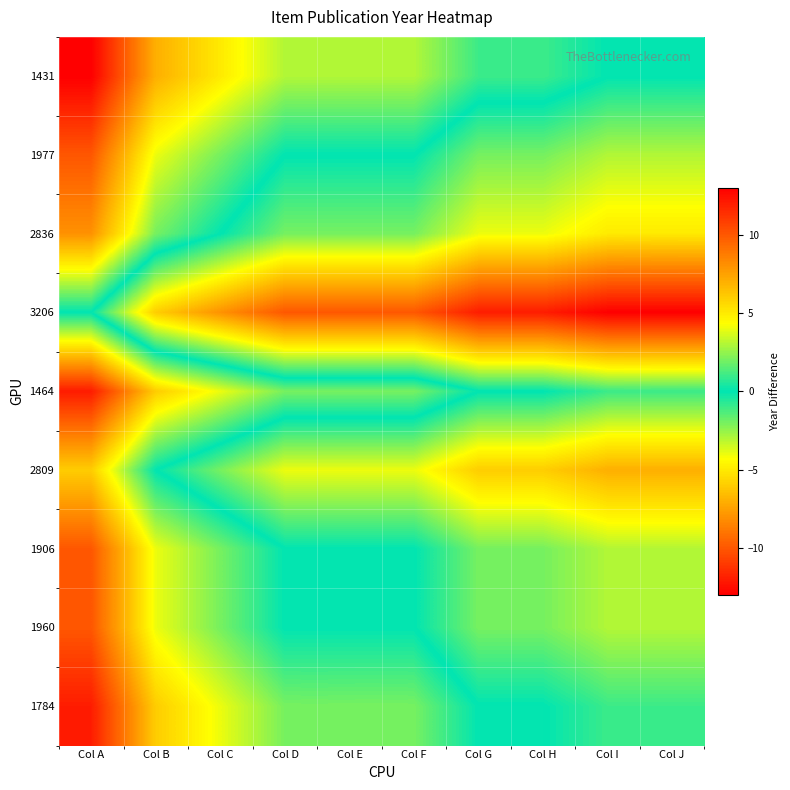

Reading left to right, list all the values displayed in this chart.

1431: Col A=13	Col B=7	Col C=5	Col D=3	Col E=3	Col F=3	Col G=1	Col H=1	Col I=0	Col J=0
1977: Col A=10	Col B=4	Col C=2	Col D=0	Col E=0	Col F=0	Col G=-2	Col H=-2	Col I=-3	Col J=-3
2836: Col A=8	Col B=2	Col C=0	Col D=-2	Col E=-2	Col F=-2	Col G=-4	Col H=-4	Col I=-5	Col J=-5
3206: Col A=0	Col B=-6	Col C=-8	Col D=-10	Col E=-10	Col F=-10	Col G=-12	Col H=-12	Col I=-13	Col J=-13
1464: Col A=12	Col B=6	Col C=4	Col D=2	Col E=2	Col F=2	Col G=0	Col H=0	Col I=-1	Col J=-1
2809: Col A=6	Col B=0	Col C=-2	Col D=-4	Col E=-4	Col F=-4	Col G=-6	Col H=-6	Col I=-7	Col J=-7
1906: Col A=10	Col B=4	Col C=2	Col D=0	Col E=0	Col F=0	Col G=-2	Col H=-2	Col I=-3	Col J=-3
1960: Col A=10	Col B=4	Col C=2	Col D=0	Col E=0	Col F=0	Col G=-2	Col H=-2	Col I=-3	Col J=-3
1784: Col A=12	Col B=6	Col C=4	Col D=2	Col E=2	Col F=2	Col G=0	Col H=0	Col I=-1	Col J=-1